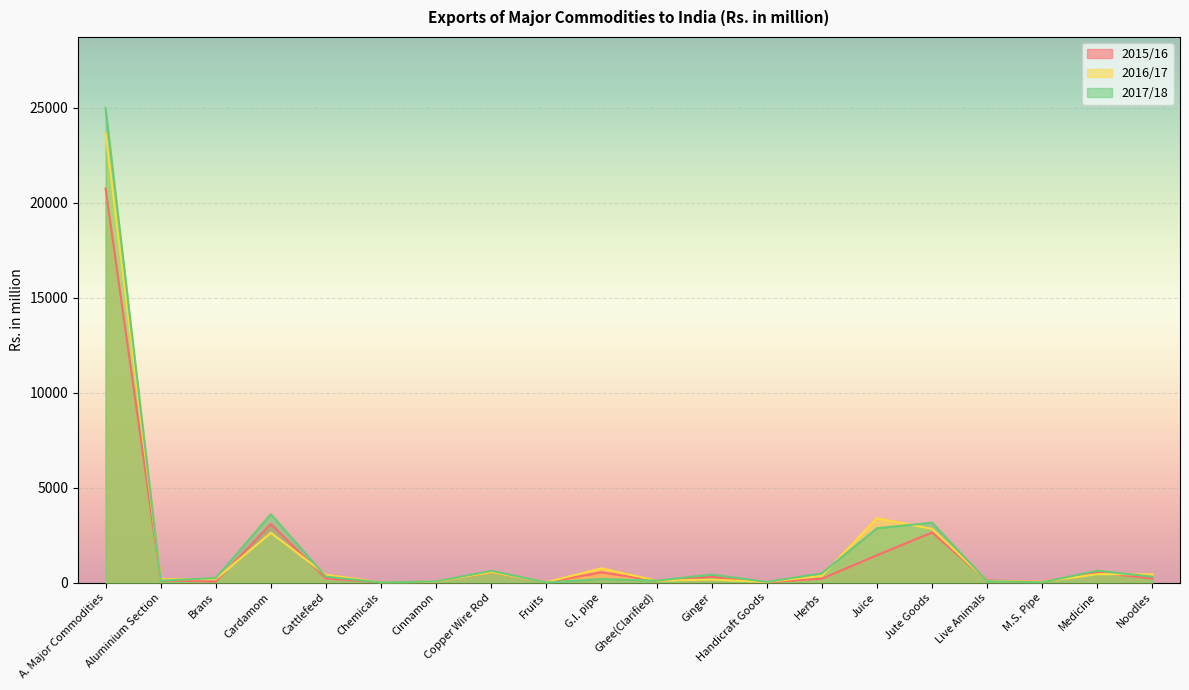

Which has a higher value, Medicine or Juice?

Juice